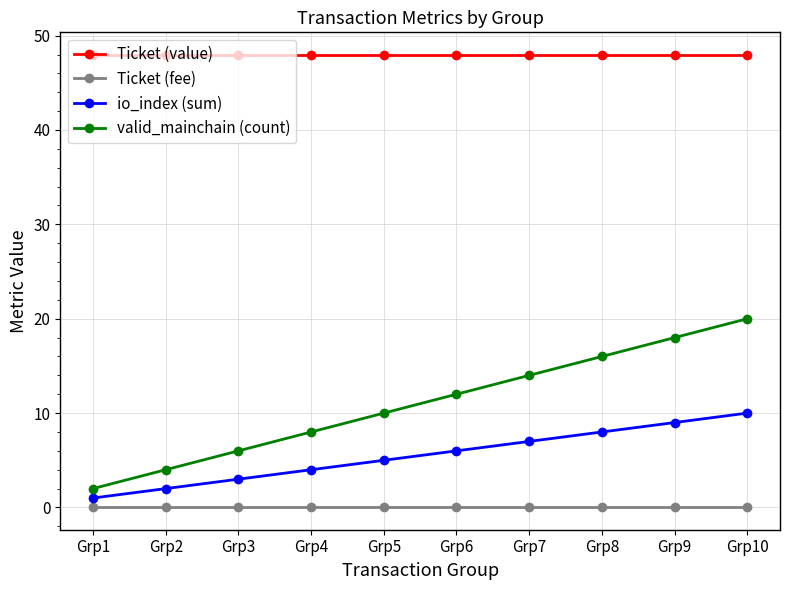

Count the number of categories in the chart.

10